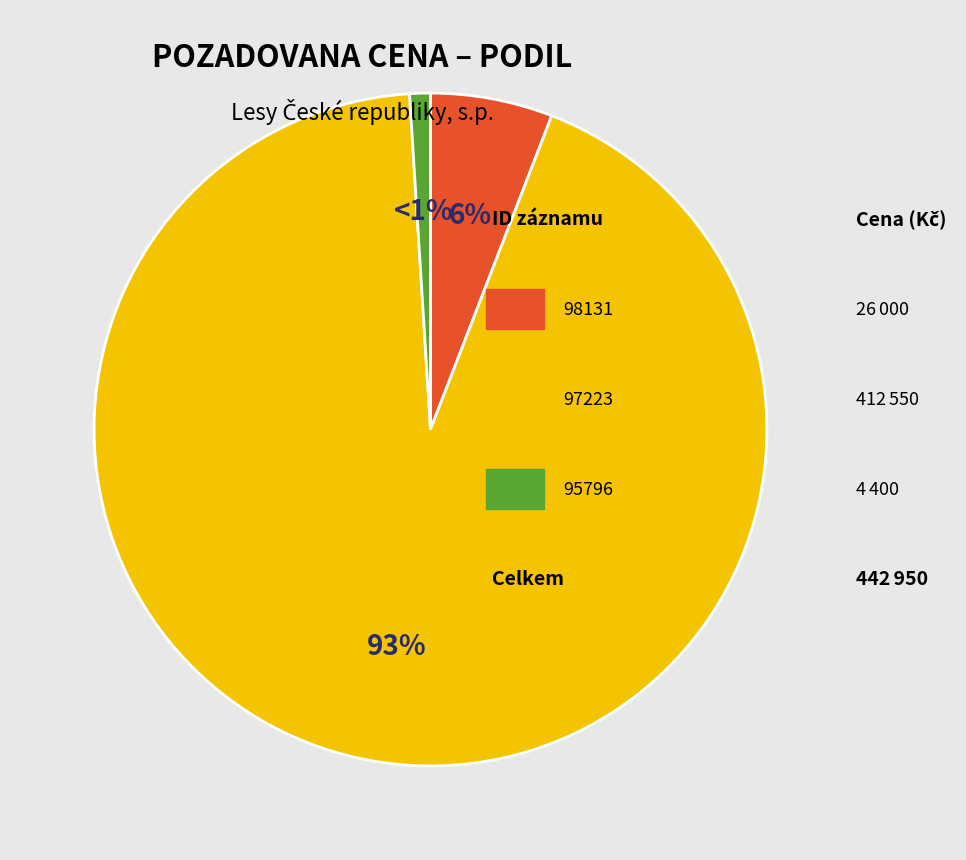

How many slices are in this pie chart?

3